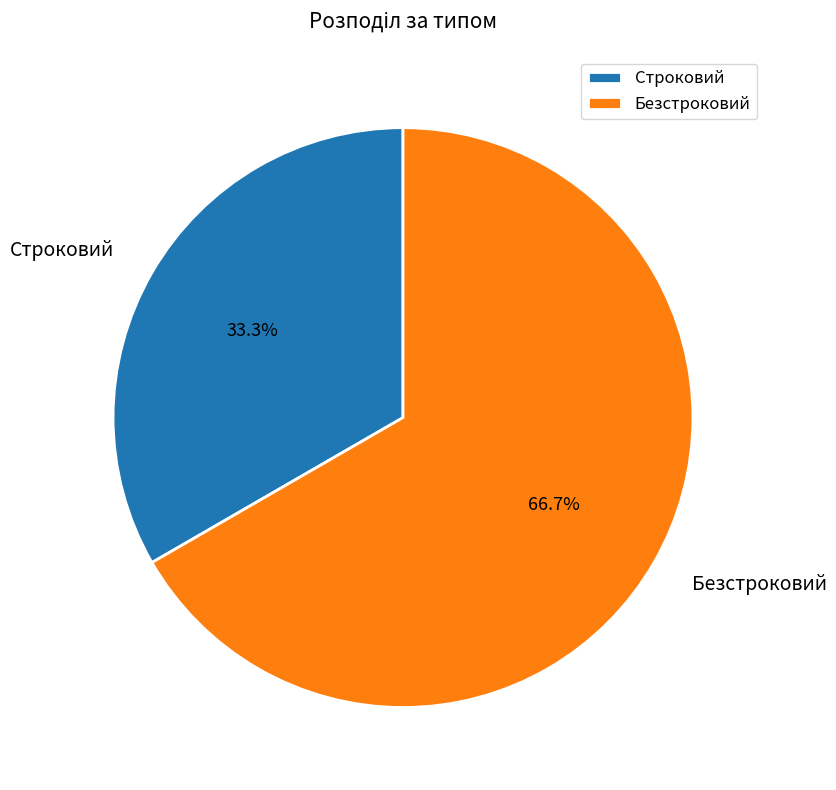

Is the sum of Строковий and Безстроковий greater than half?

Yes